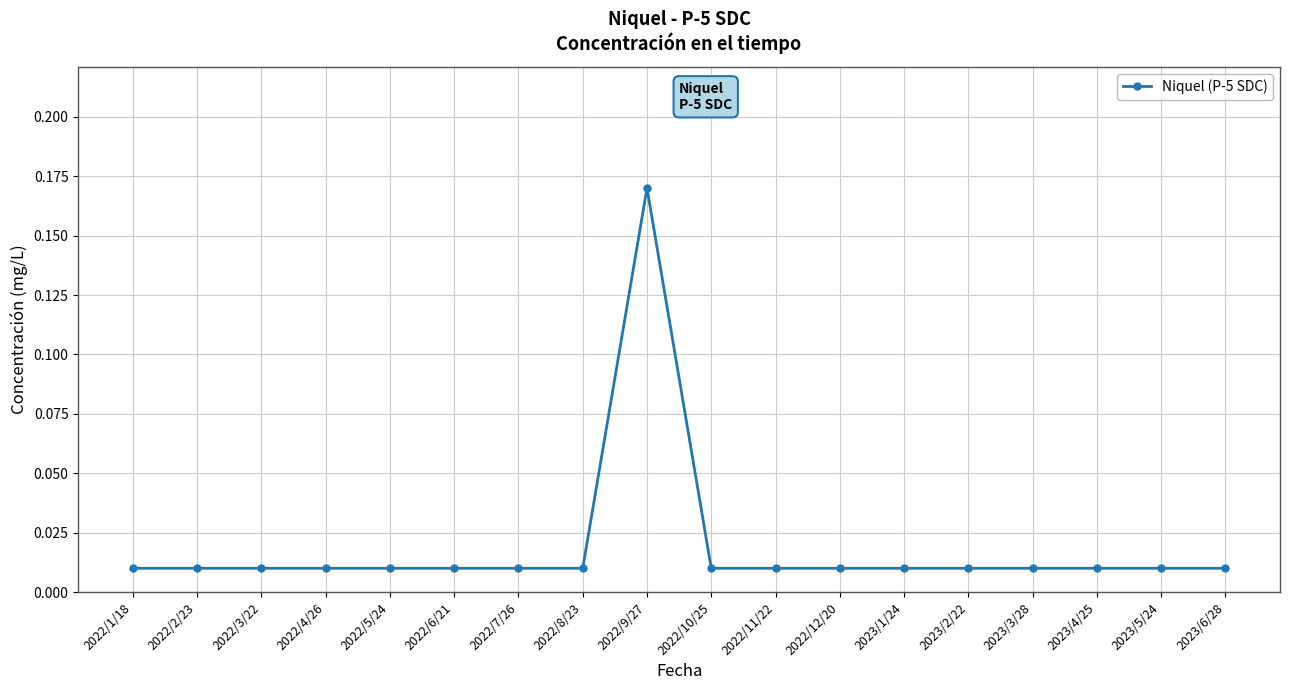

What position from the left is 2022/11/22?

11